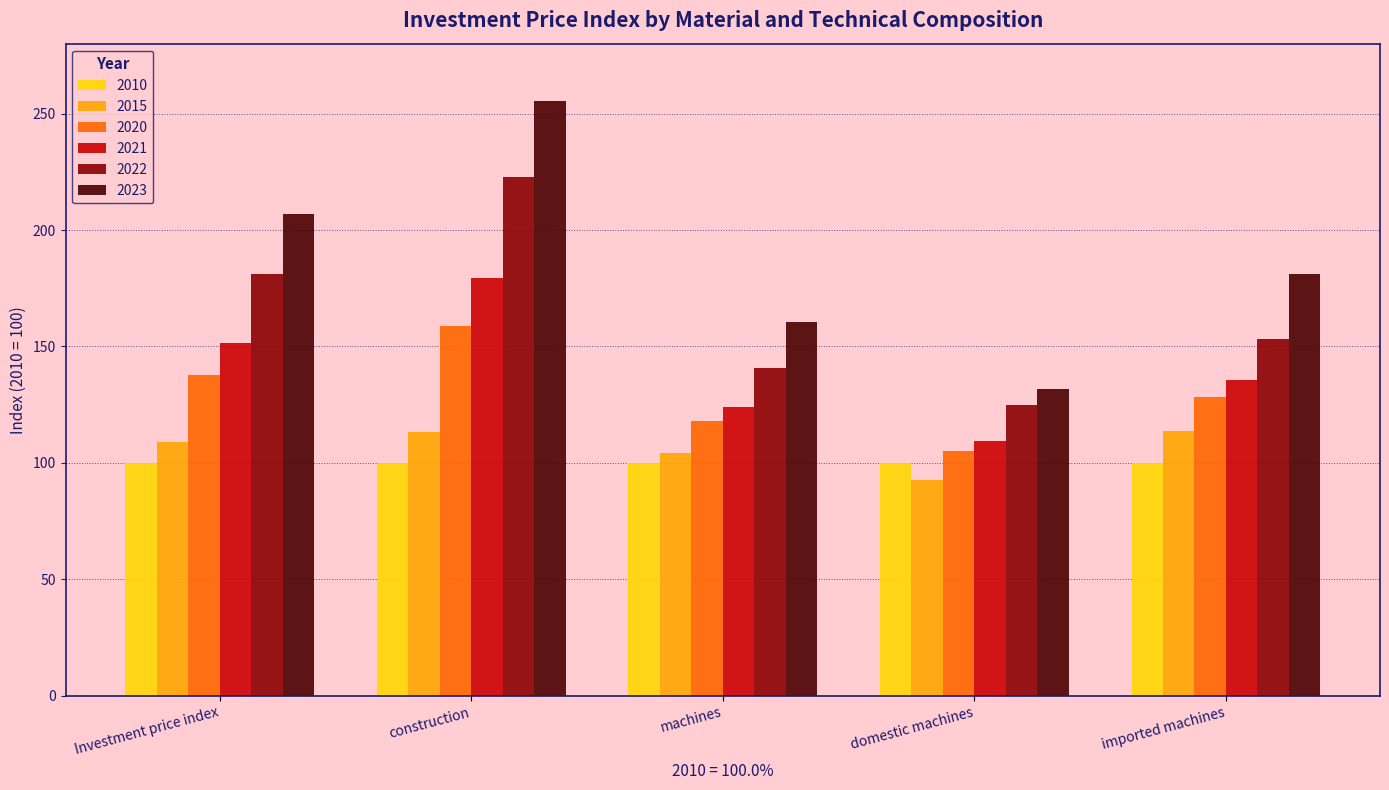

Is the value of 2023 at domestic machines greater than the value of 2021 at Investment price index?

No